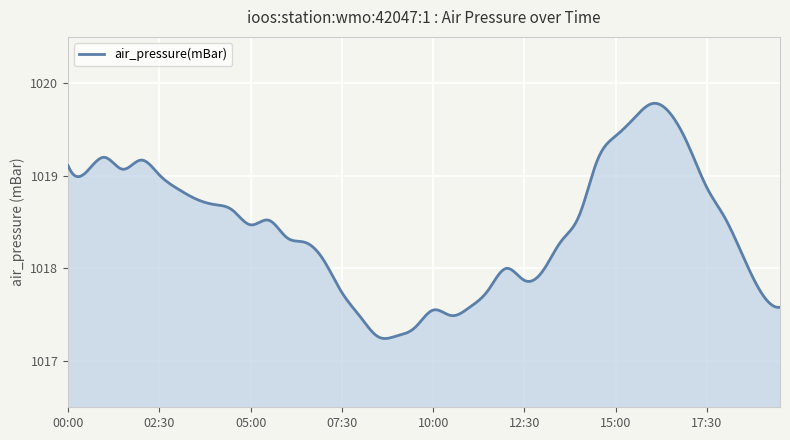

What is the difference between the maximum and minimum values?

2.5